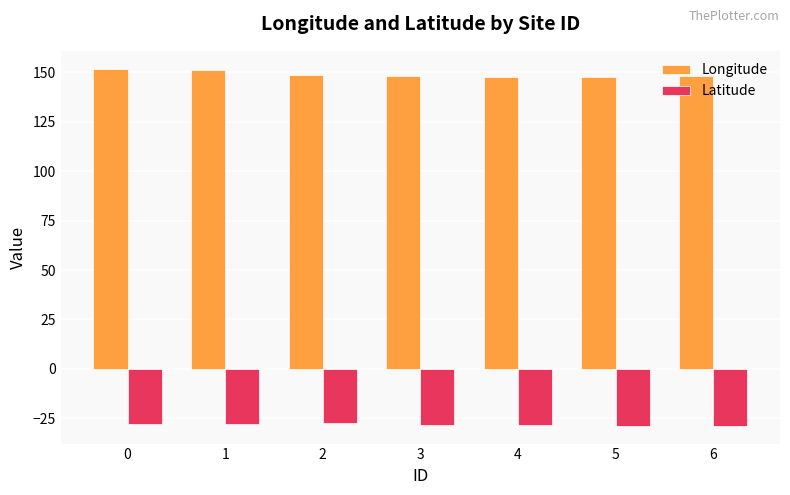

The Longitude series shows 147.8 at 4. True or false?

True